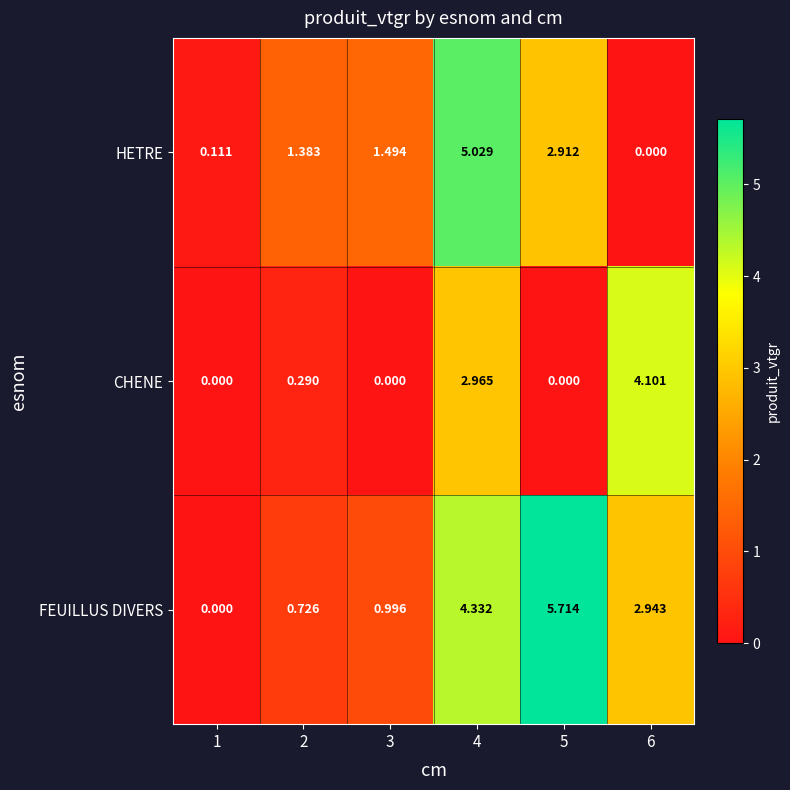

List the series in order of their overall mean, highest first.

FEUILLUS DIVERS, HETRE, CHENE